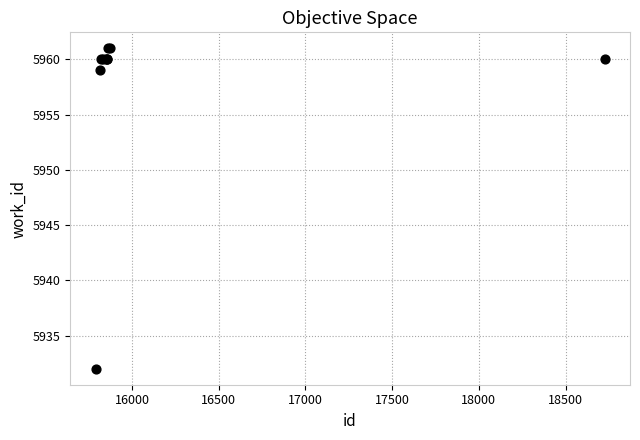

What Y value in the scatter plot is closest to 5946?

5959